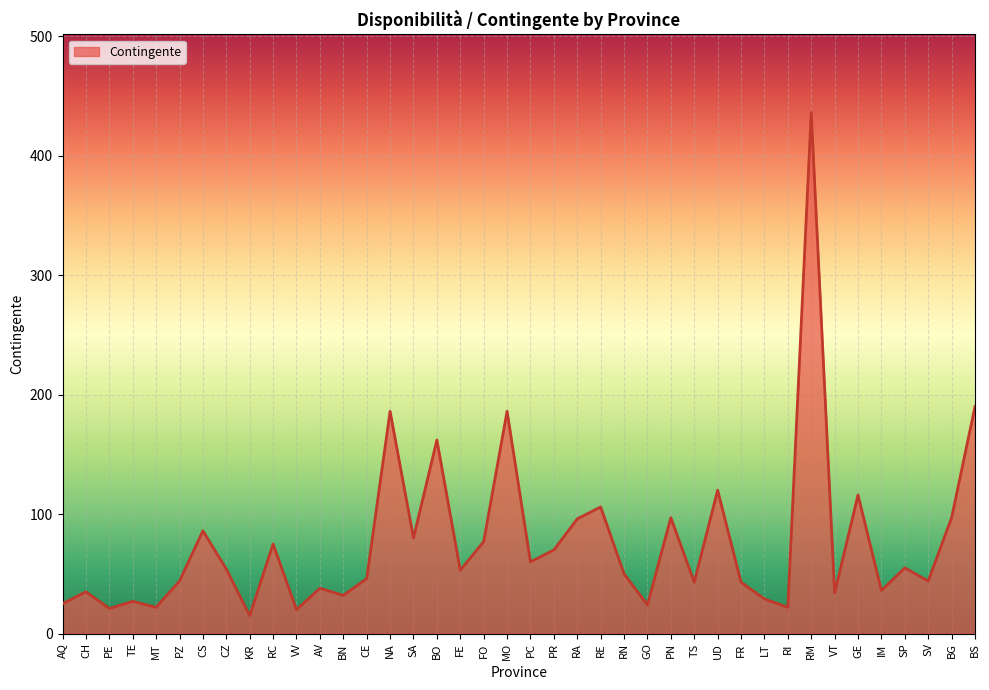

Where is the first local maximum?

CH